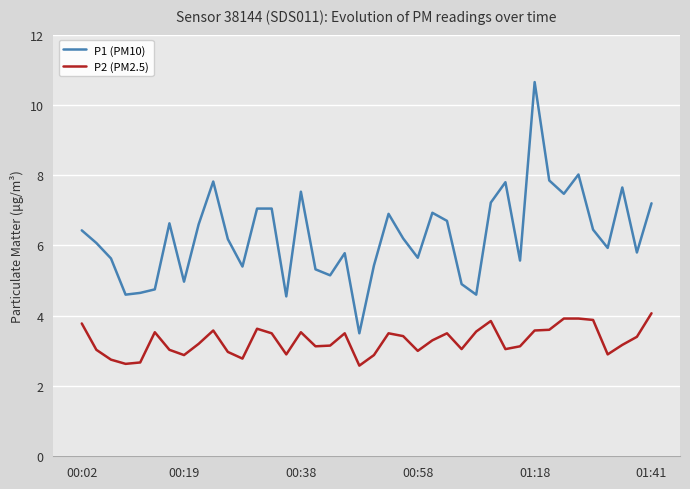

Which series has the largest total across all categories?

P1 (PM10)